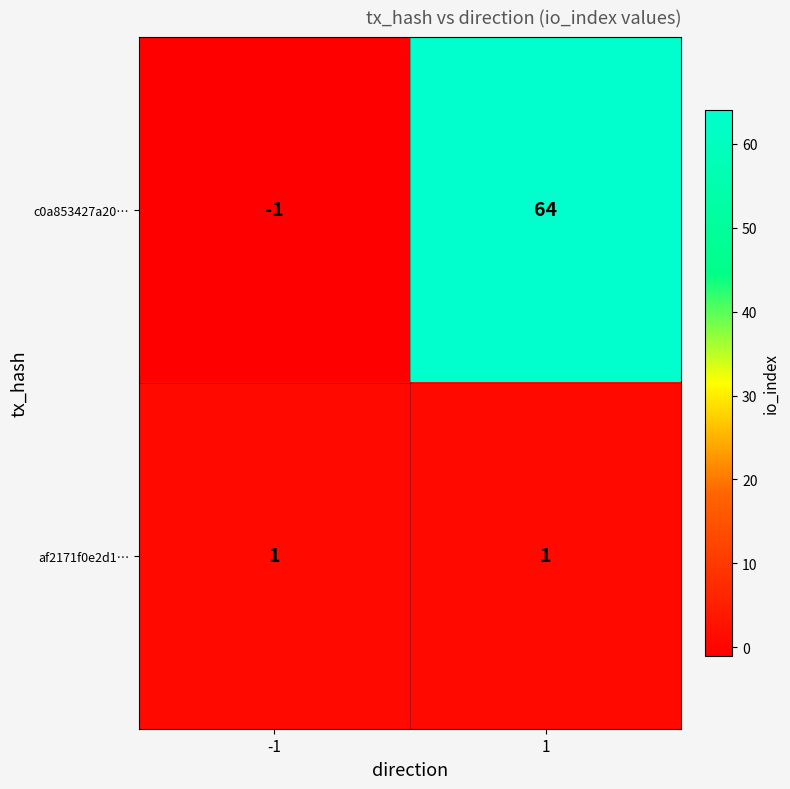

Reading left to right, what are all the values shown in this chart?

c0a853427a20…: -1=-1	1=64
af2171f0e2d1…: -1=1	1=1